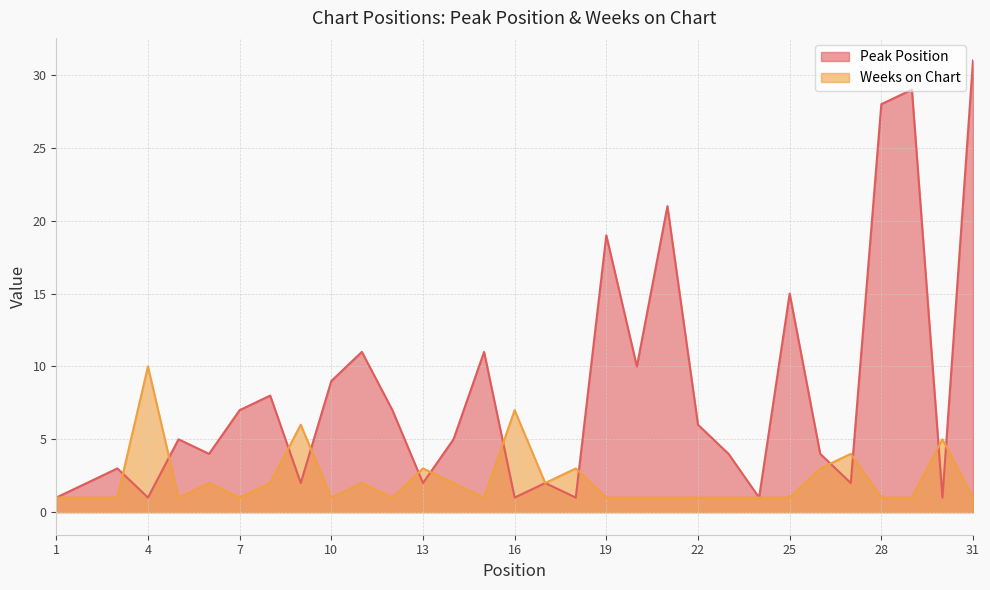

The value of Peak Position at 12 is 7. True or false?

True